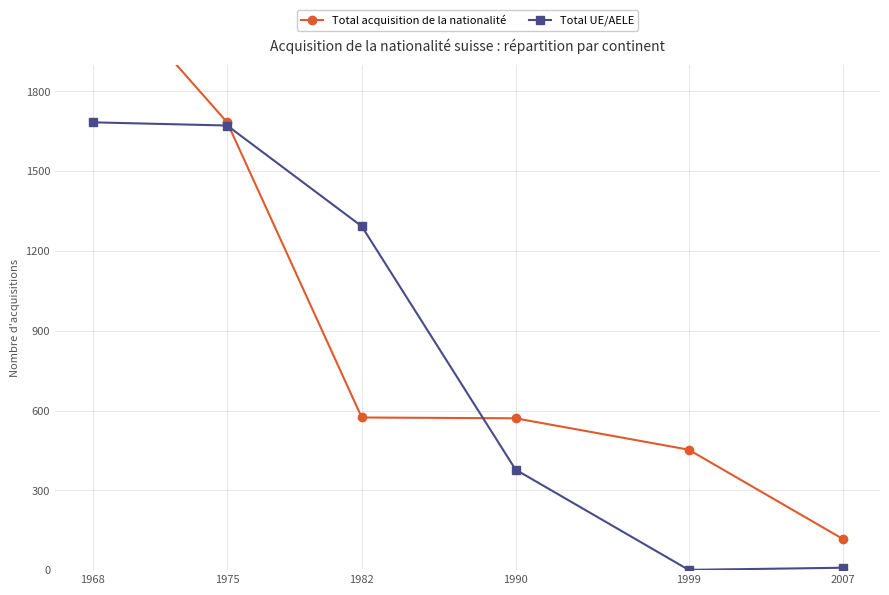

True or false: Total UE/AELE has a value of 2 at 1999.

False